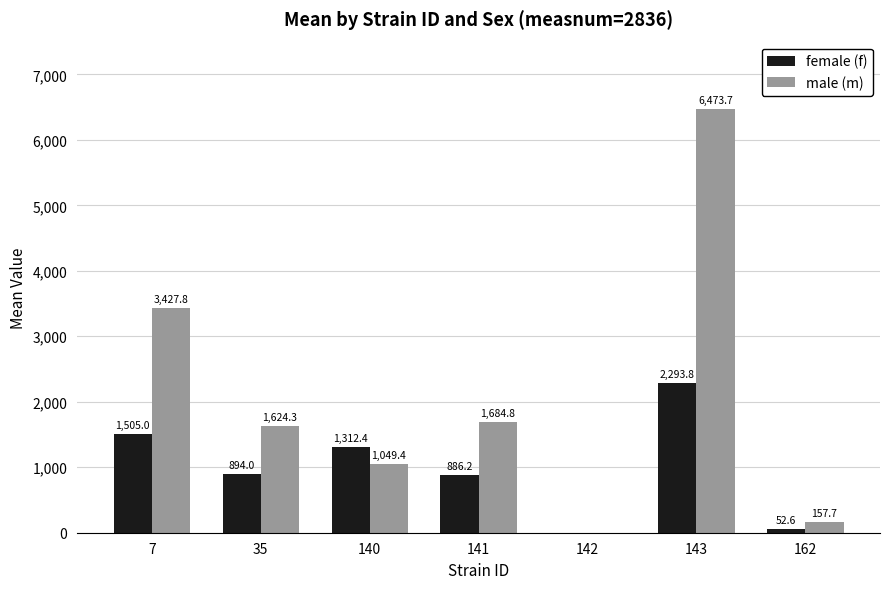

The value of male (m) at 140 is 658.8. True or false?

False